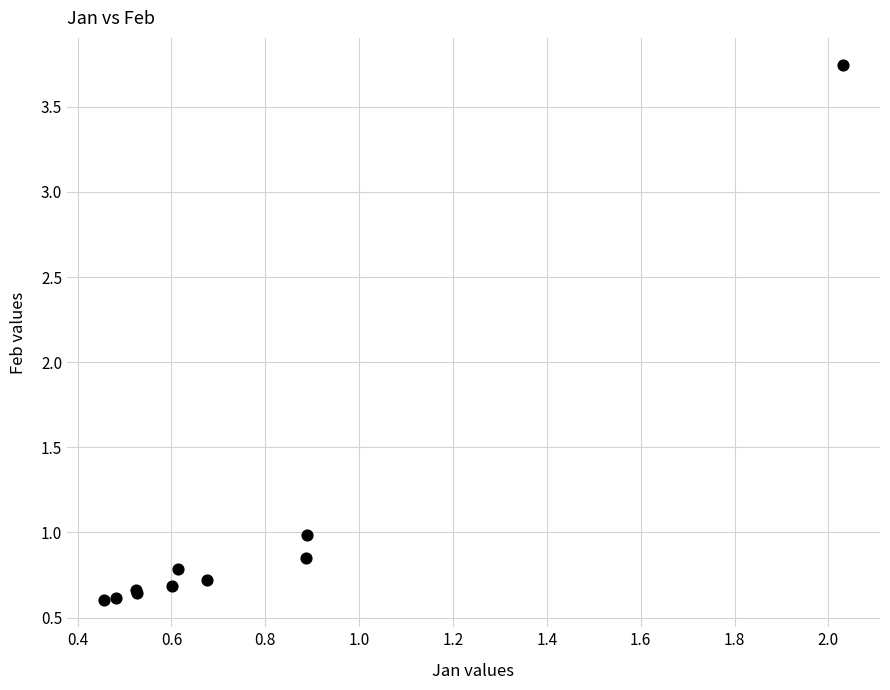

What Y value in the scatter plot is closest to 2?

1.0